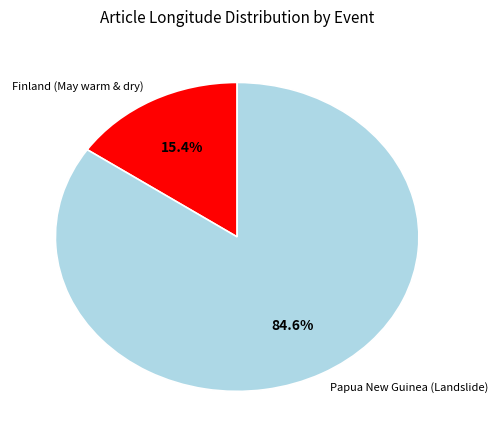

To the nearest percent, what portion does Papua New Guinea (Landslide) represent?

85%